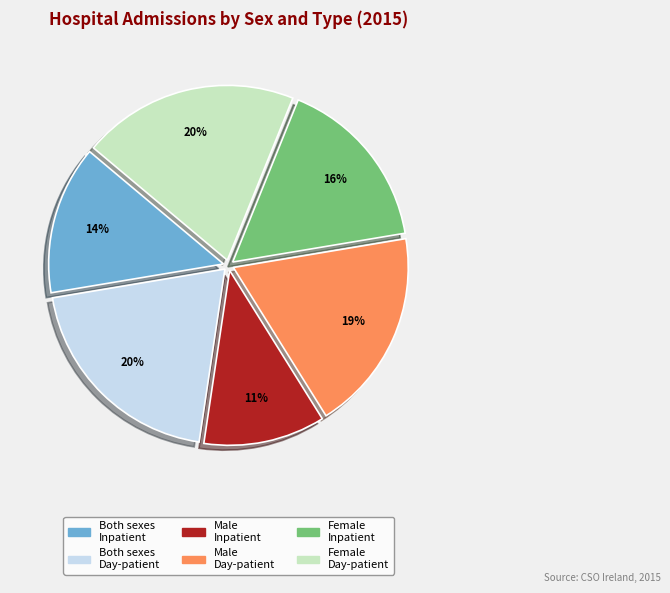

Is there a majority slice in this chart?

No